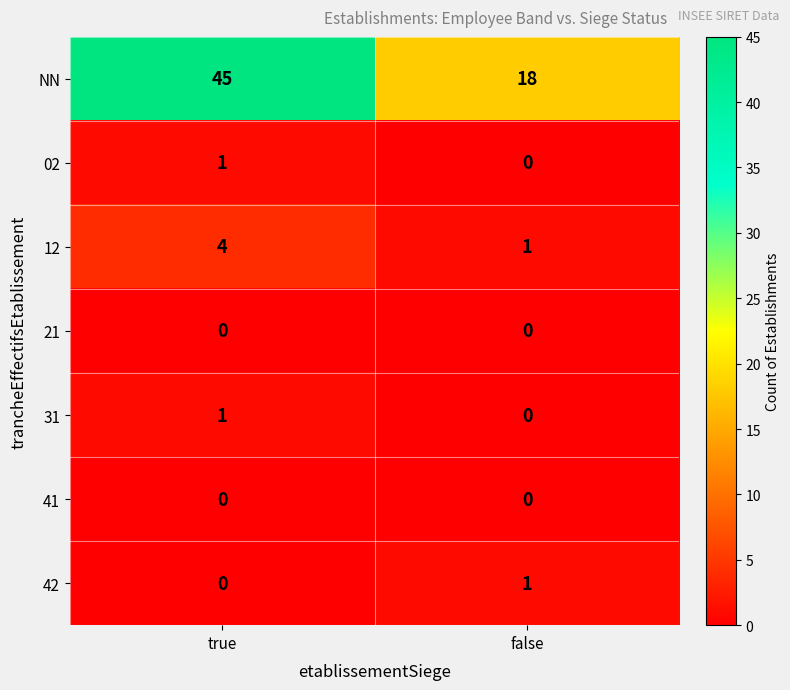

Reading left to right, list all the values displayed in this chart.

NN: 45	18
02: 1	0
12: 4	1
21: 0	0
31: 1	0
41: 0	0
42: 0	1